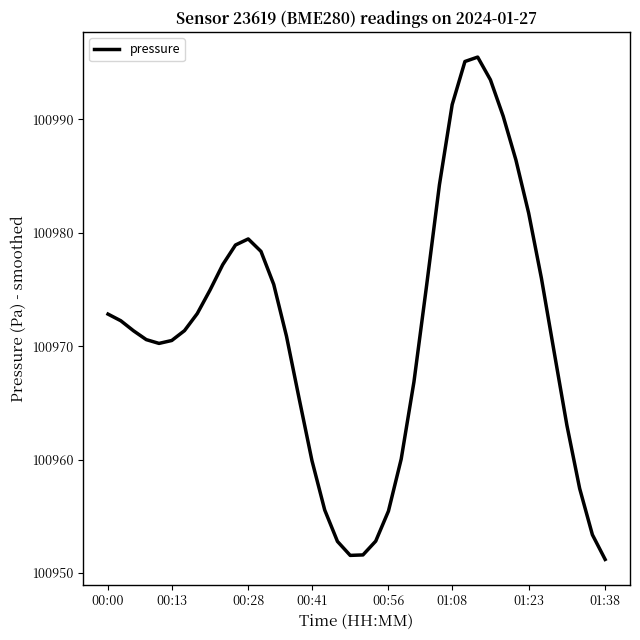

What is the greatest value displayed?

100995.5